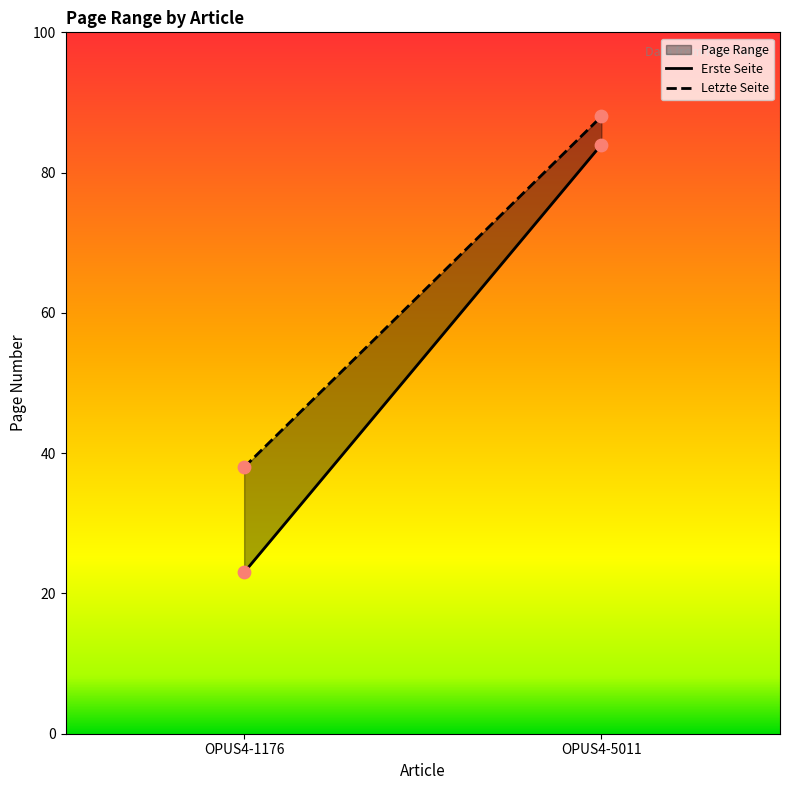

What is the total value across all series at OPUS4-5011?

172